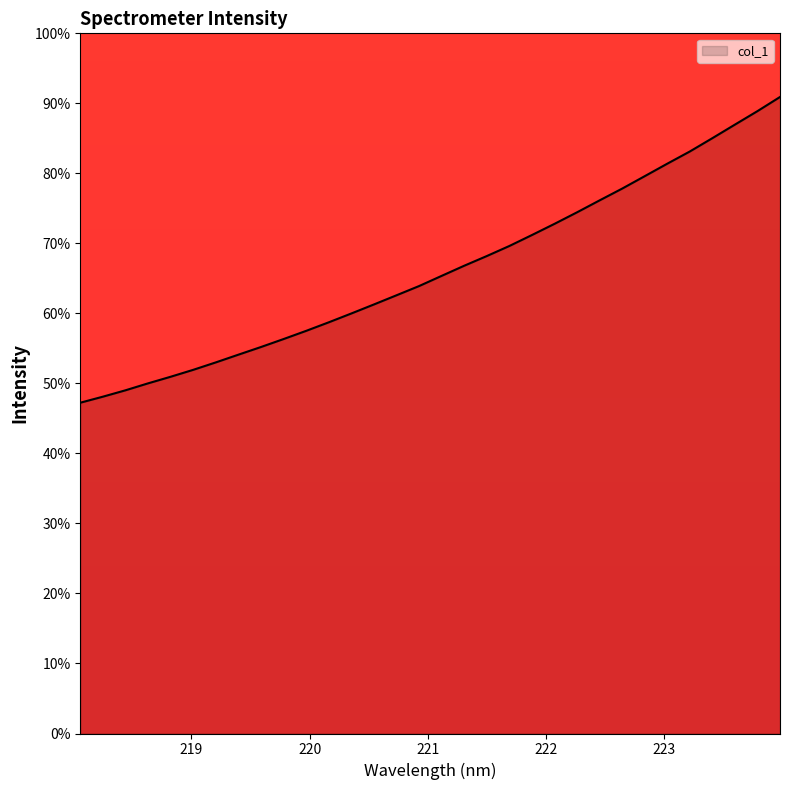

What is the minimum value shown in the chart?

47.2